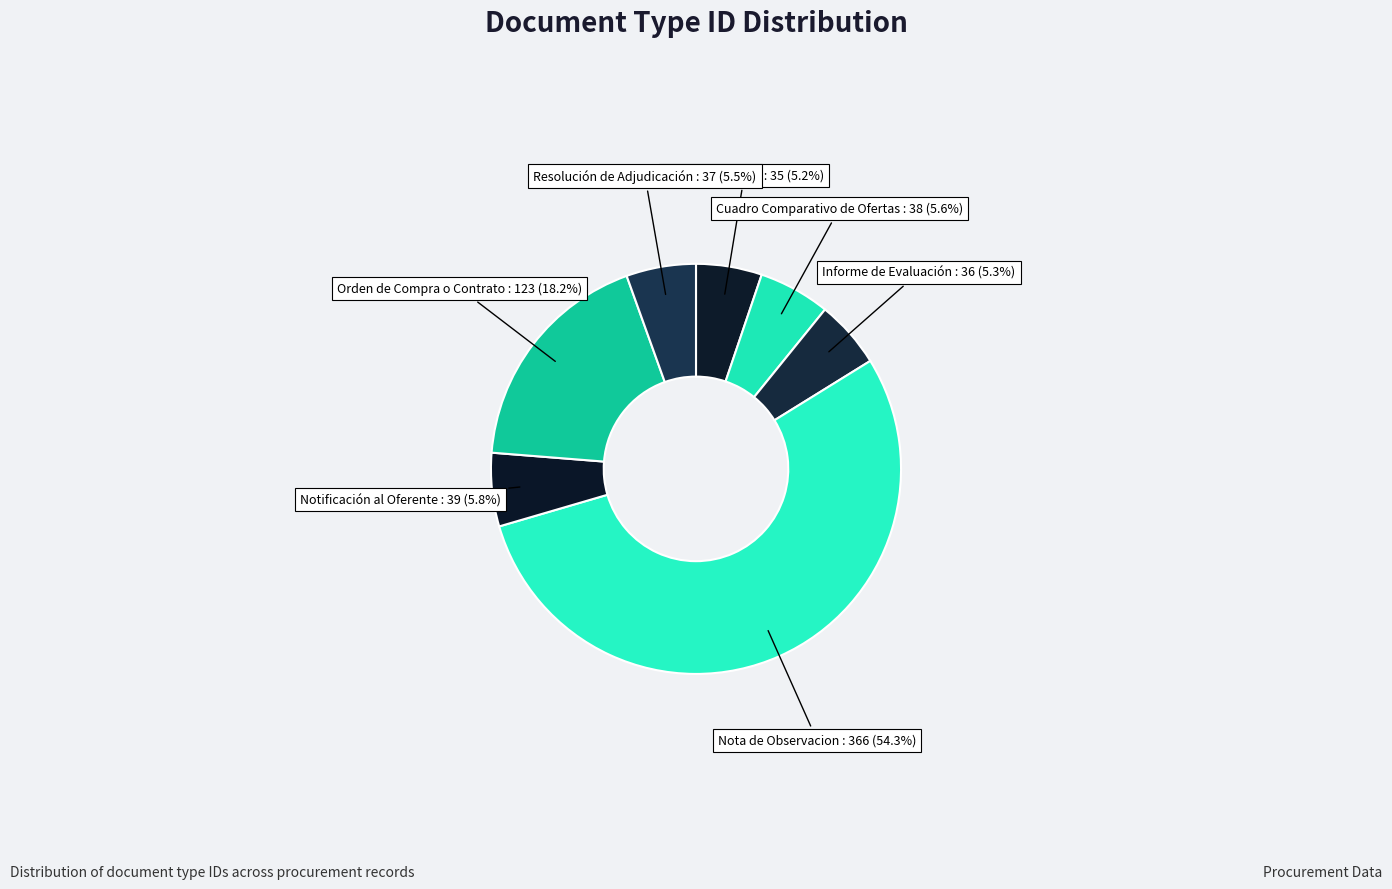

What is the largest slice in the pie chart?

Nota de Observacion